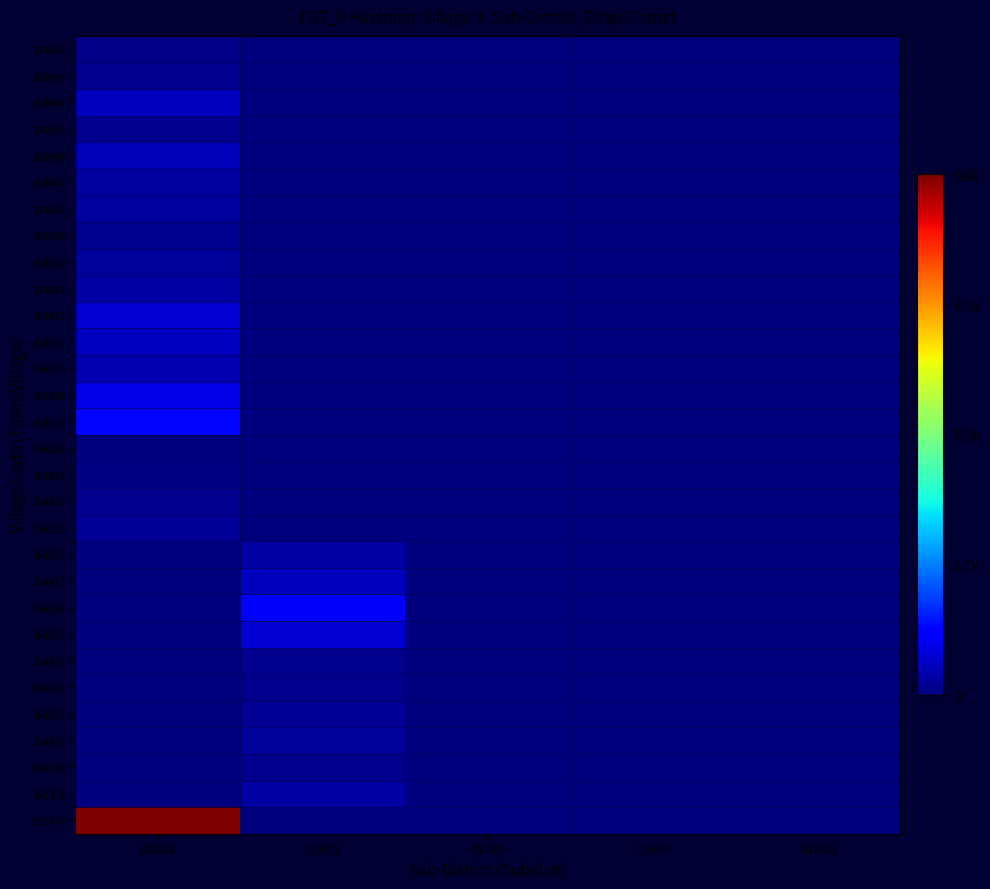

Reading left to right, what are all the values shown in this chart?

264402: 01684=0.0	01685=0.0	01686=0.0	01687=0.0	01688=0.0
264403: 01684=0.0	01685=0.0	01686=0.0	01687=0.0	01688=0.0
264404: 01684=0.1	01685=0.0	01686=0.0	01687=0.0	01688=0.0
264405: 01684=0.0	01685=0.0	01686=0.0	01687=0.0	01688=0.0
264406: 01684=0.1	01685=0.0	01686=0.0	01687=0.0	01688=0.0
264407: 01684=0.0	01685=0.0	01686=0.0	01687=0.0	01688=0.0
264408: 01684=0.0	01685=0.0	01686=0.0	01687=0.0	01688=0.0
264409: 01684=0.0	01685=0.0	01686=0.0	01687=0.0	01688=0.0
264410: 01684=0.0	01685=0.0	01686=0.0	01687=0.0	01688=0.0
264411: 01684=0.0	01685=0.0	01686=0.0	01687=0.0	01688=0.0
264412: 01684=0.1	01685=0.0	01686=0.0	01687=0.0	01688=0.0
264413: 01684=0.1	01685=0.0	01686=0.0	01687=0.0	01688=0.0
264415: 01684=0.0	01685=0.0	01686=0.0	01687=0.0	01688=0.0
264416: 01684=0.1	01685=0.0	01686=0.0	01687=0.0	01688=0.0
264417: 01684=0.1	01685=0.0	01686=0.0	01687=0.0	01688=0.0
264418: 01684=0.0	01685=0.0	01686=0.0	01687=0.0	01688=0.0
264419: 01684=0.0	01685=0.0	01686=0.0	01687=0.0	01688=0.0
264420: 01684=0.0	01685=0.0	01686=0.0	01687=0.0	01688=0.0
264421: 01684=0.0	01685=0.0	01686=0.0	01687=0.0	01688=0.0
264422: 01684=0.0	01685=0.0	01686=0.0	01687=0.0	01688=0.0
264423: 01684=0.0	01685=0.1	01686=0.0	01687=0.0	01688=0.0
264424: 01684=0.0	01685=0.1	01686=0.0	01687=0.0	01688=0.0
264425: 01684=0.0	01685=0.1	01686=0.0	01687=0.0	01688=0.0
264426: 01684=0.0	01685=0.0	01686=0.0	01687=0.0	01688=0.0
264427: 01684=0.0	01685=0.0	01686=0.0	01687=0.0	01688=0.0
264428: 01684=0.0	01685=0.0	01686=0.0	01687=0.0	01688=0.0
264429: 01684=0.0	01685=0.0	01686=0.0	01687=0.0	01688=0.0
264430: 01684=0.0	01685=0.0	01686=0.0	01687=0.0	01688=0.0
264431: 01684=0.0	01685=0.0	01686=0.0	01687=0.0	01688=0.0
801440: 01684=1.0	01685=0.0	01686=0.0	01687=0.0	01688=0.0